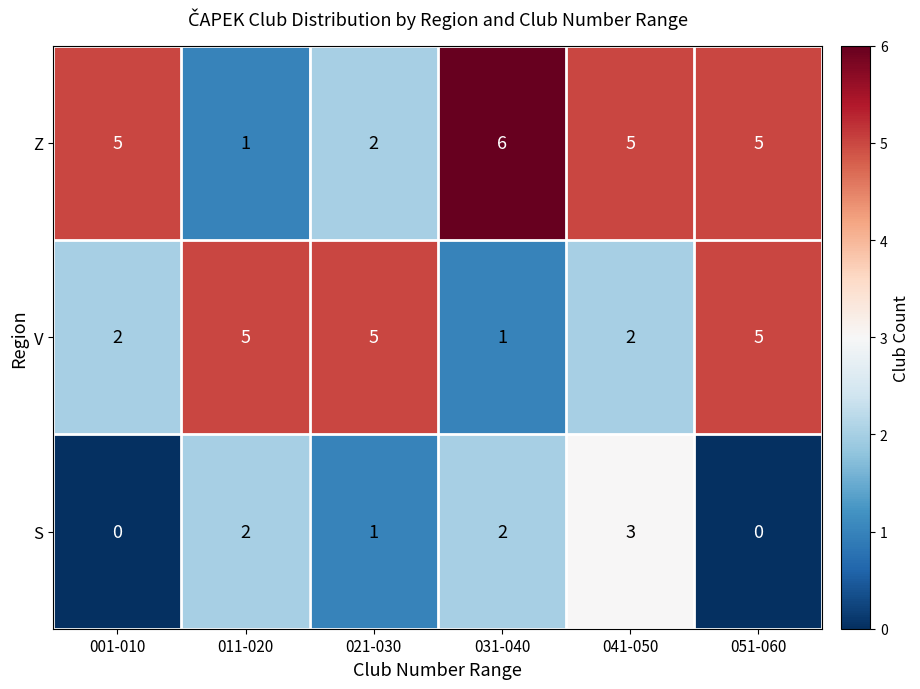

At 031-040, list the series in order from largest to smallest.

Z, S, V